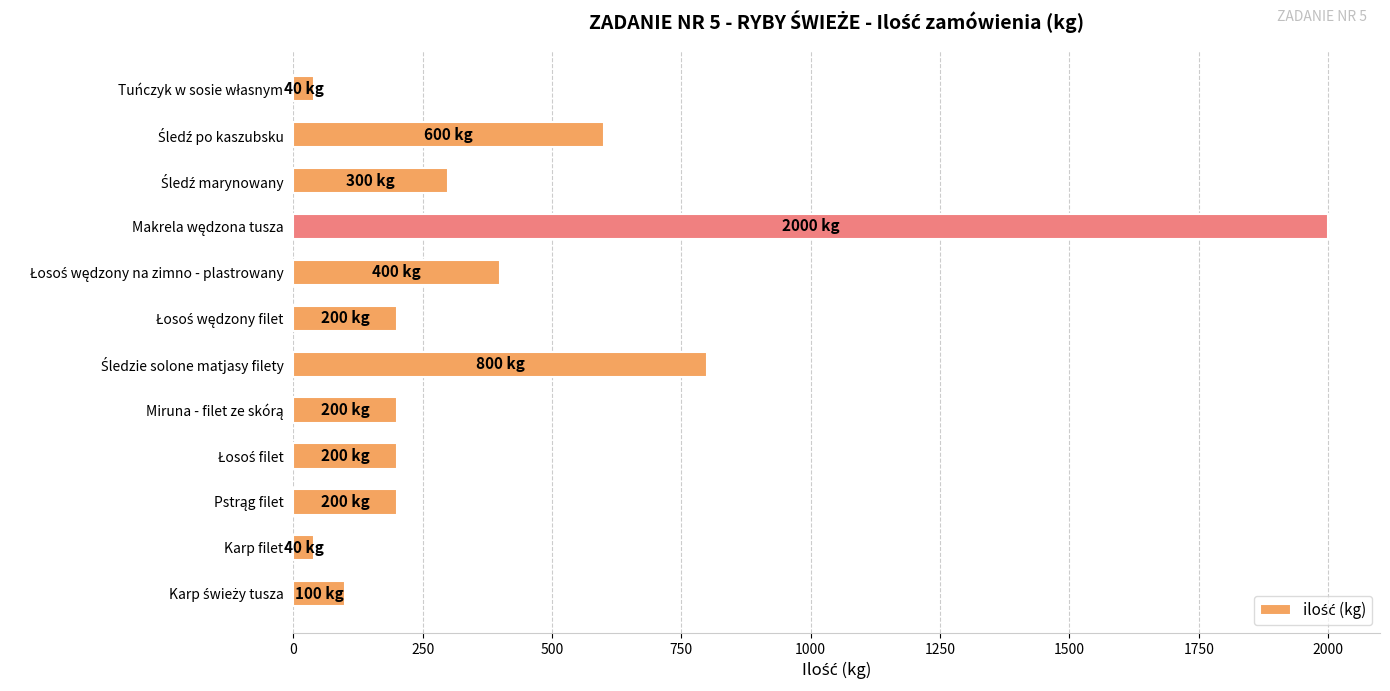

Reading bottom to top, transcribe all the data shown in this chart.

100	40	200	200	200	800	200	400	2000	300	600	40